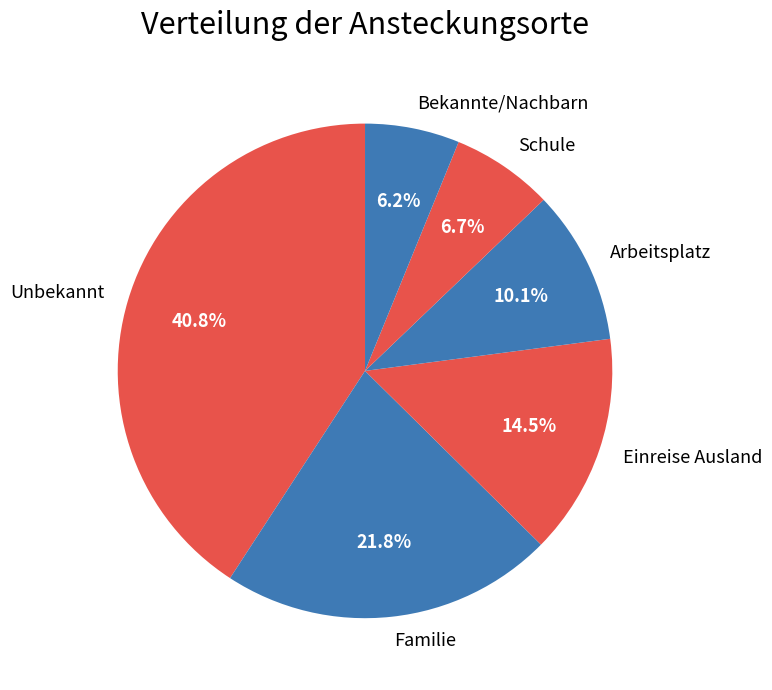

Combined, do Bekannte/Nachbarn and Unbekannt account for over 50%?

No